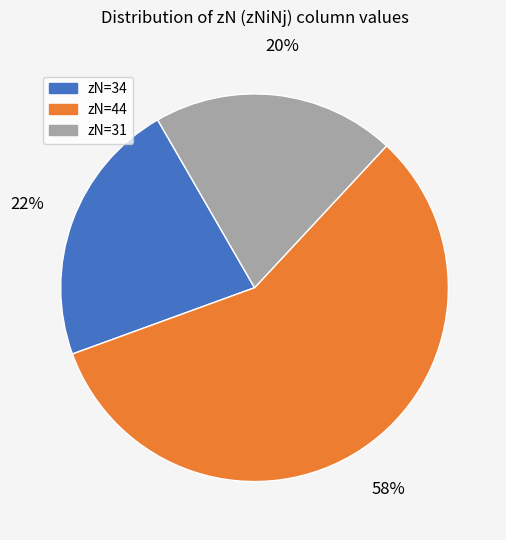

To the nearest percent, what is the average slice percentage?

33%